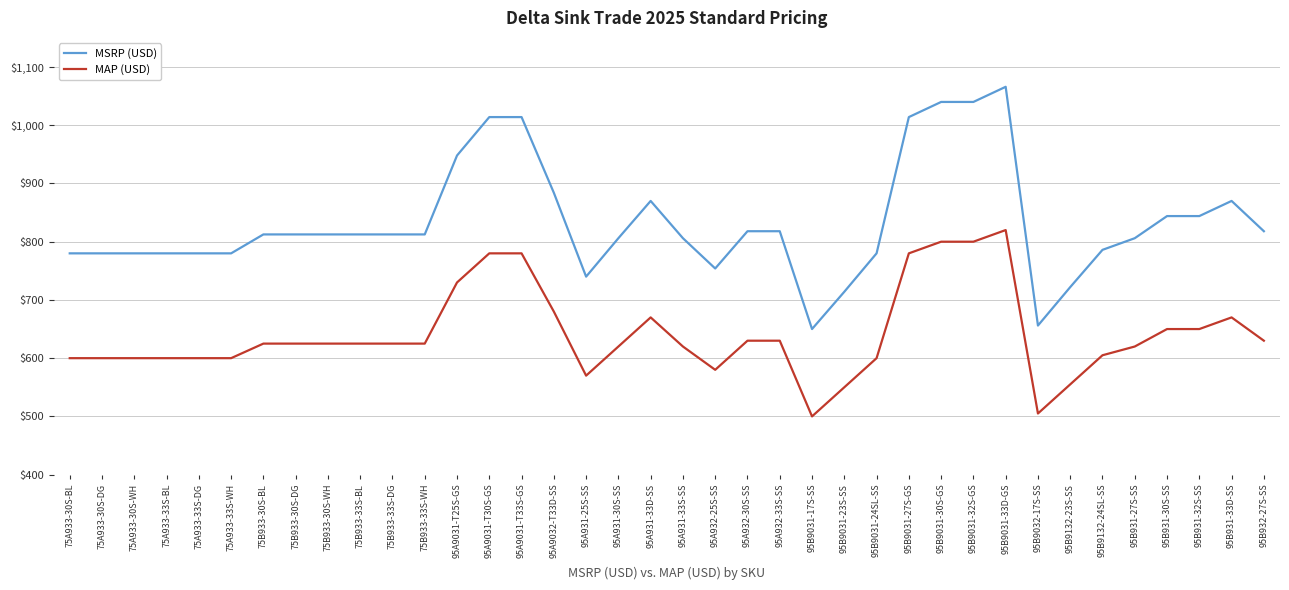

What is the maximum value for MSRP (USD)?

1066.0